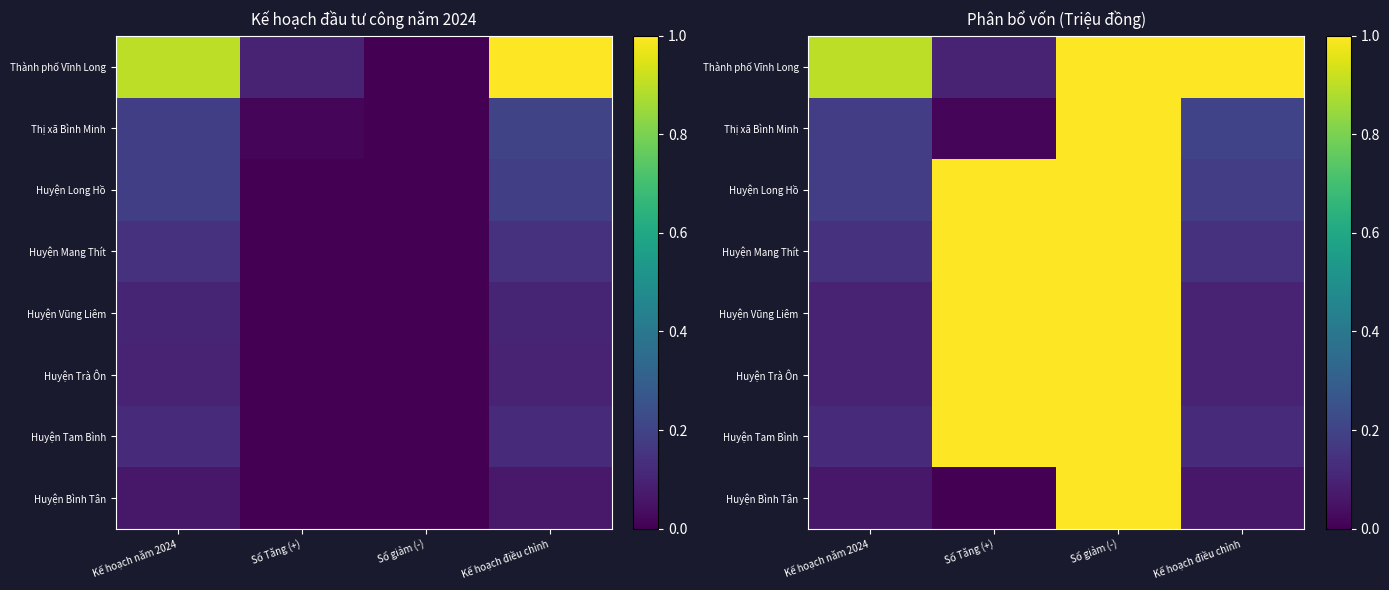

What value does the Huyện Tam Bình series have at Kế hoạch điều chỉnh?

0.1